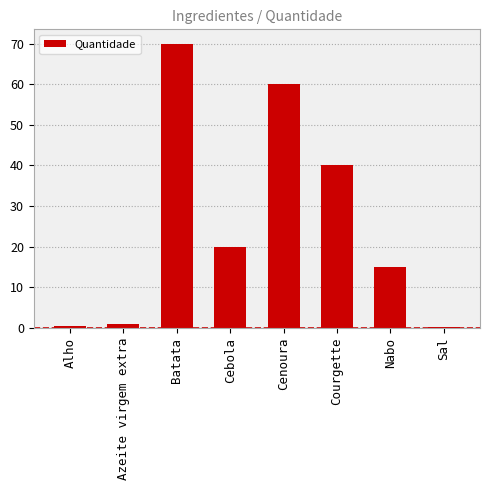

The value at Cenoura is 38.7. True or false?

False